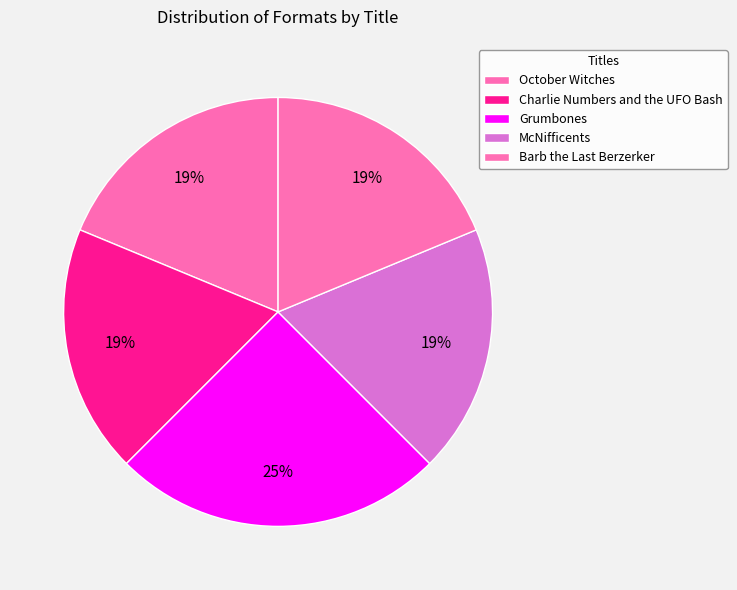

To the nearest percent, what is the difference between the largest and smallest slice percentages?

6%